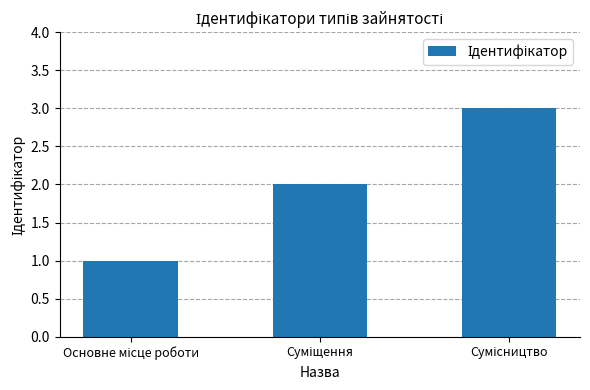

What is the maximum value shown in the chart?

3